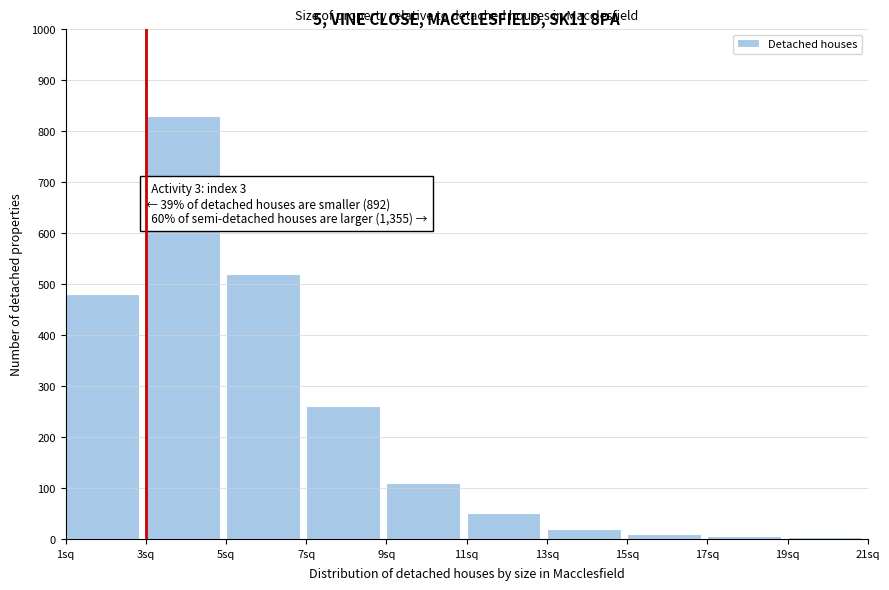

What is the difference between the second highest and second lowest values?

515